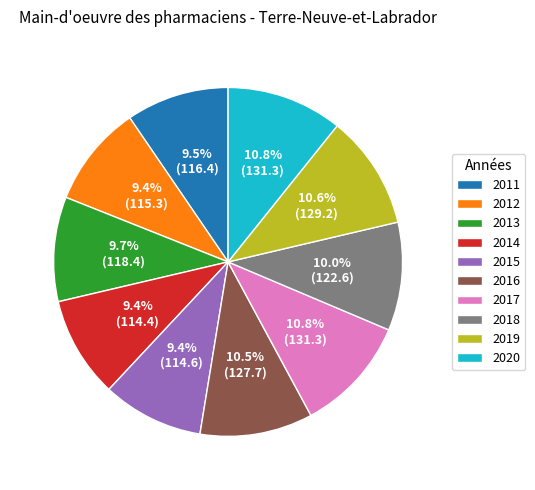

Do 2018 and 2016 together represent more than half of the pie?

No